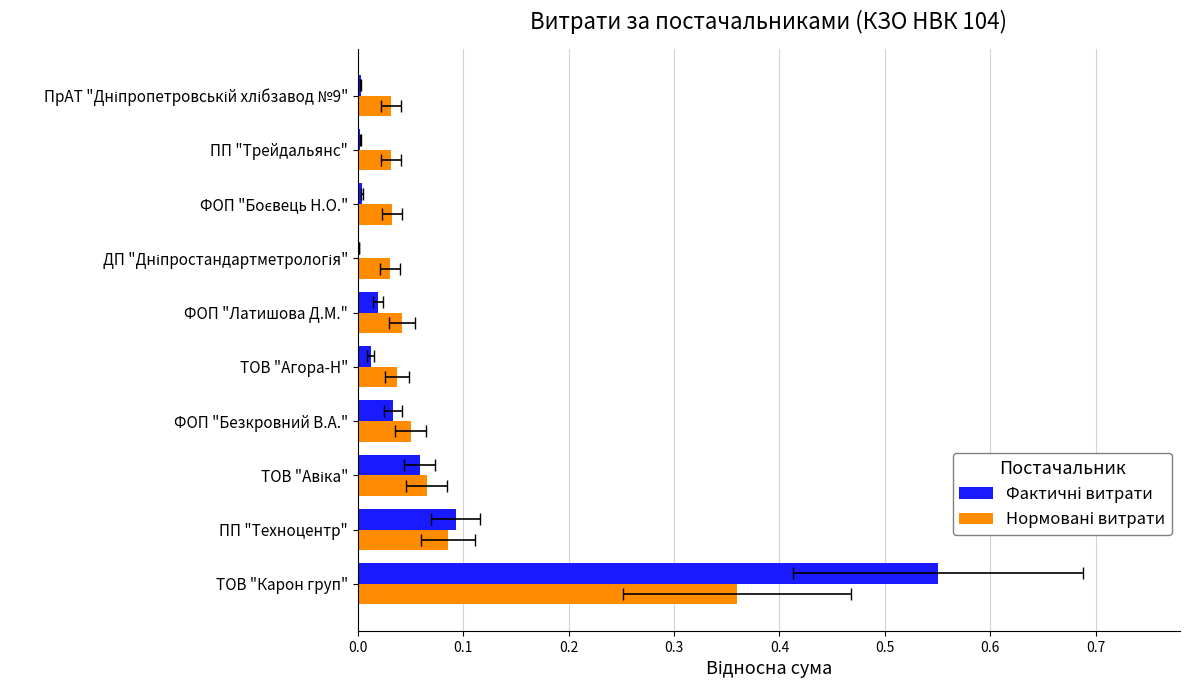

What are all the series names shown in the legend?

Фактичні витрати, Нормовані витрати